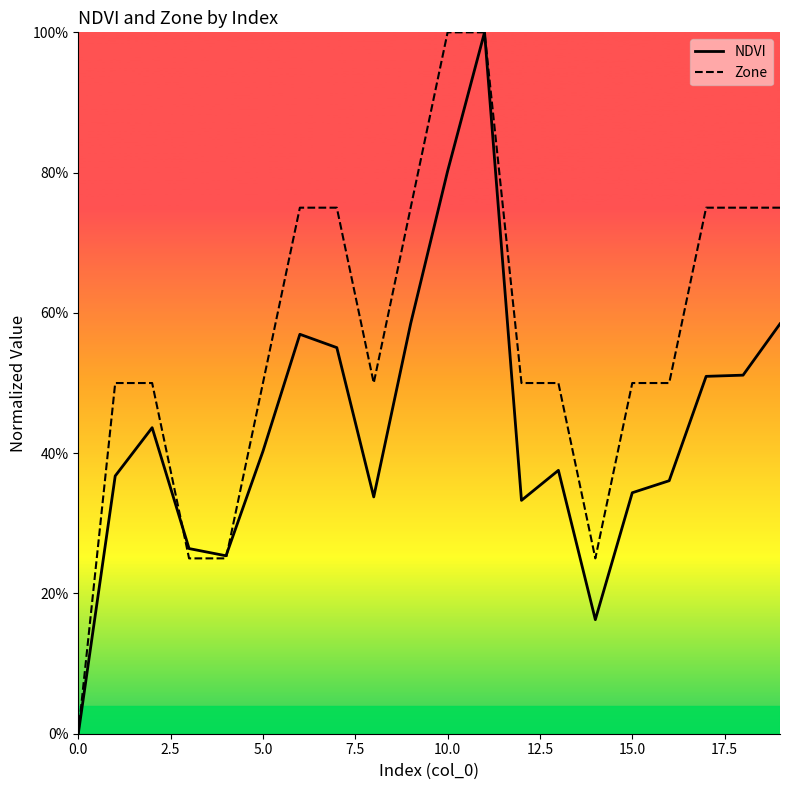

Count the Zone values in the range 0 to 1.

20